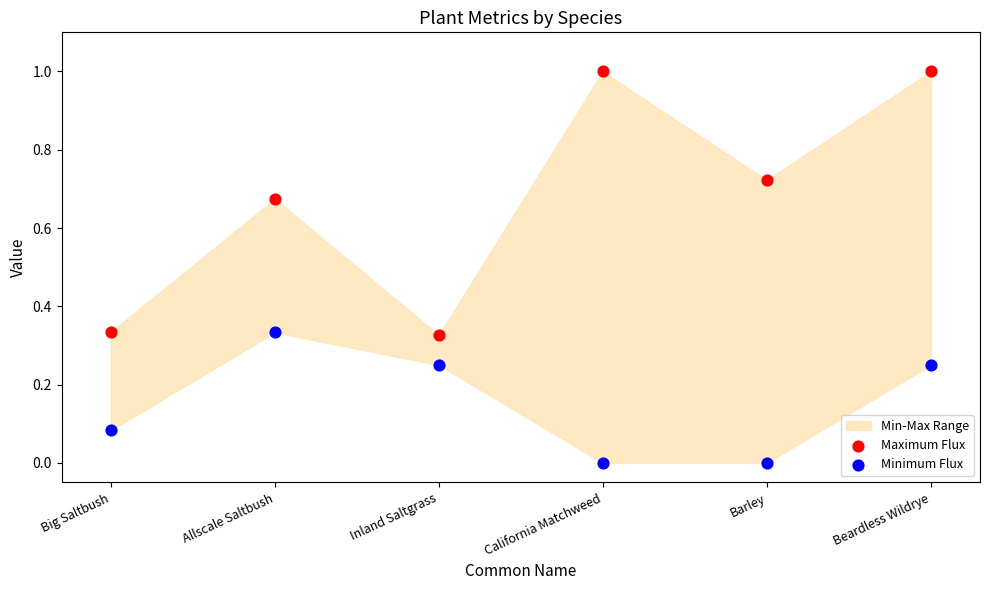

Which series contains the highest Y value?

Maximum Flux